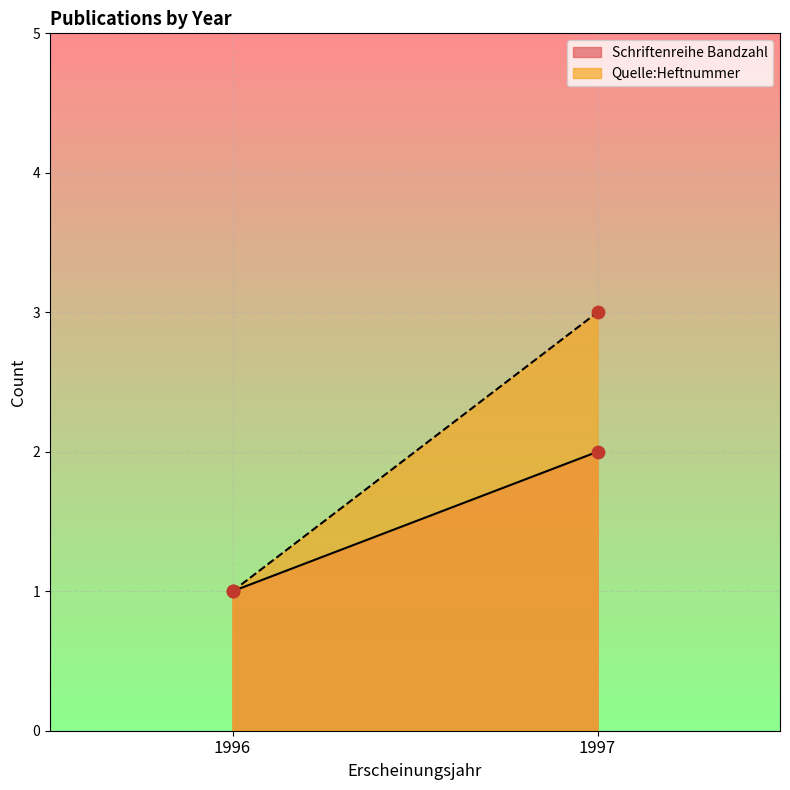

Which series contains the lowest Y value?

Schriftenreihe Bandzahl